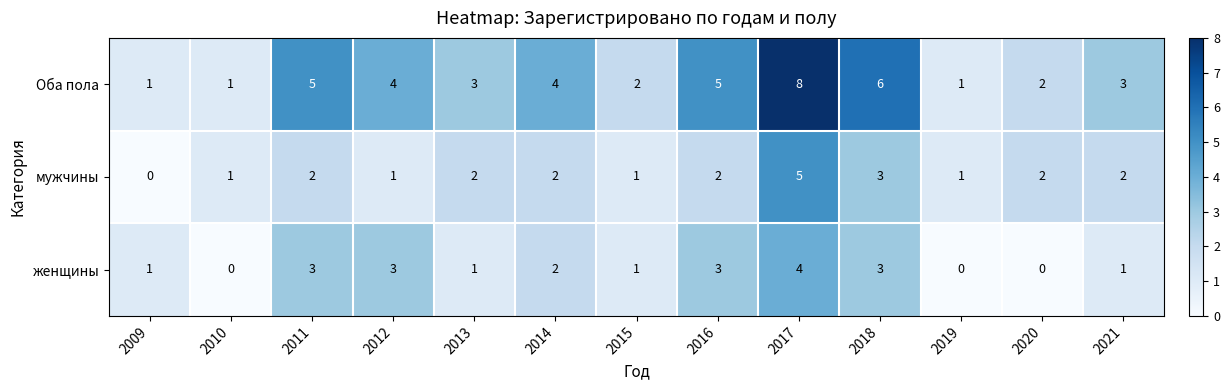

Which series has the largest range (max minus min)?

Оба пола